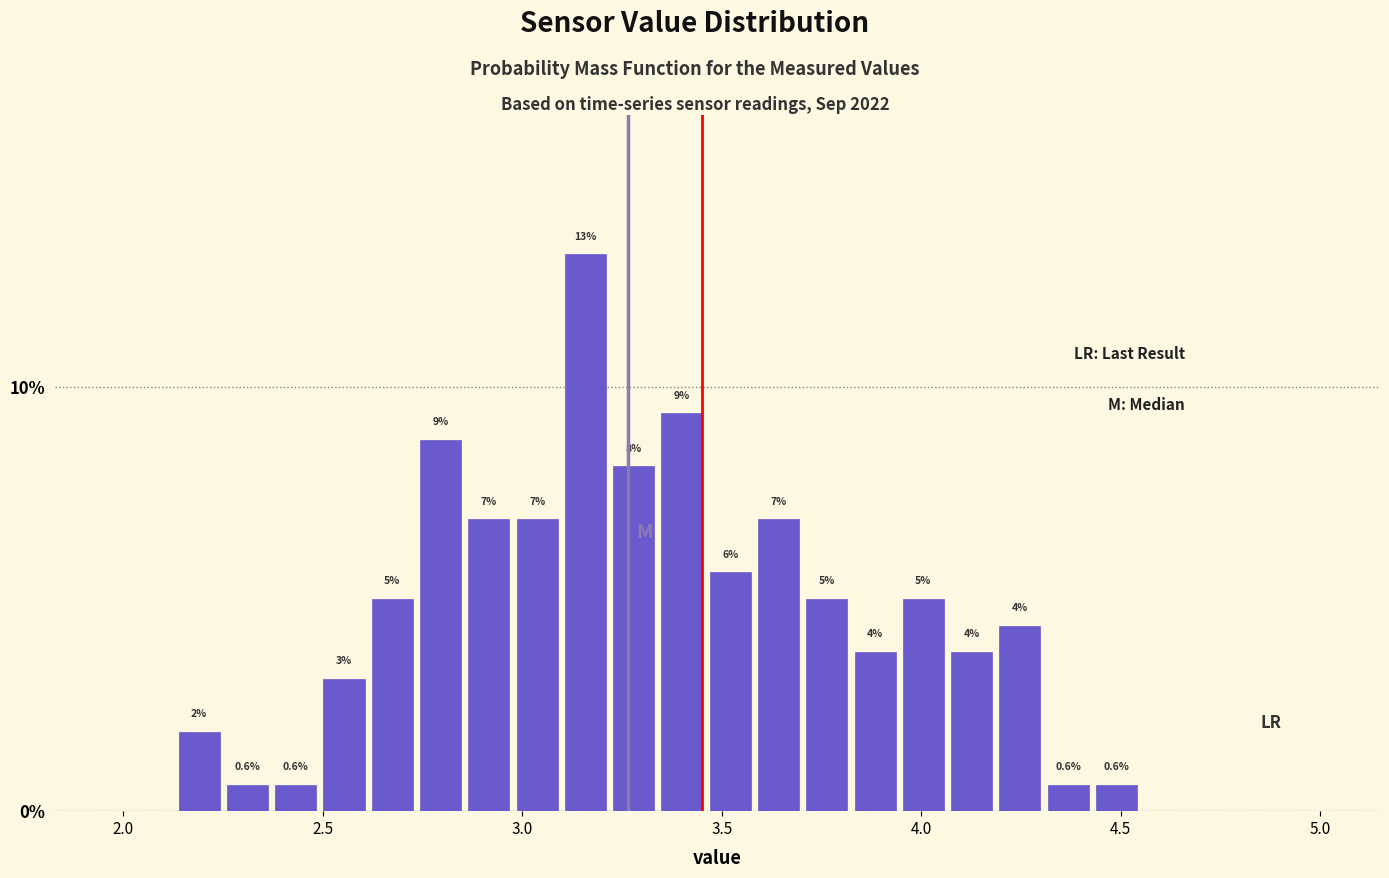

Around what value on the x-axis is the tallest bar? Give the approximate position of its centre, as read against the axis.

3.15